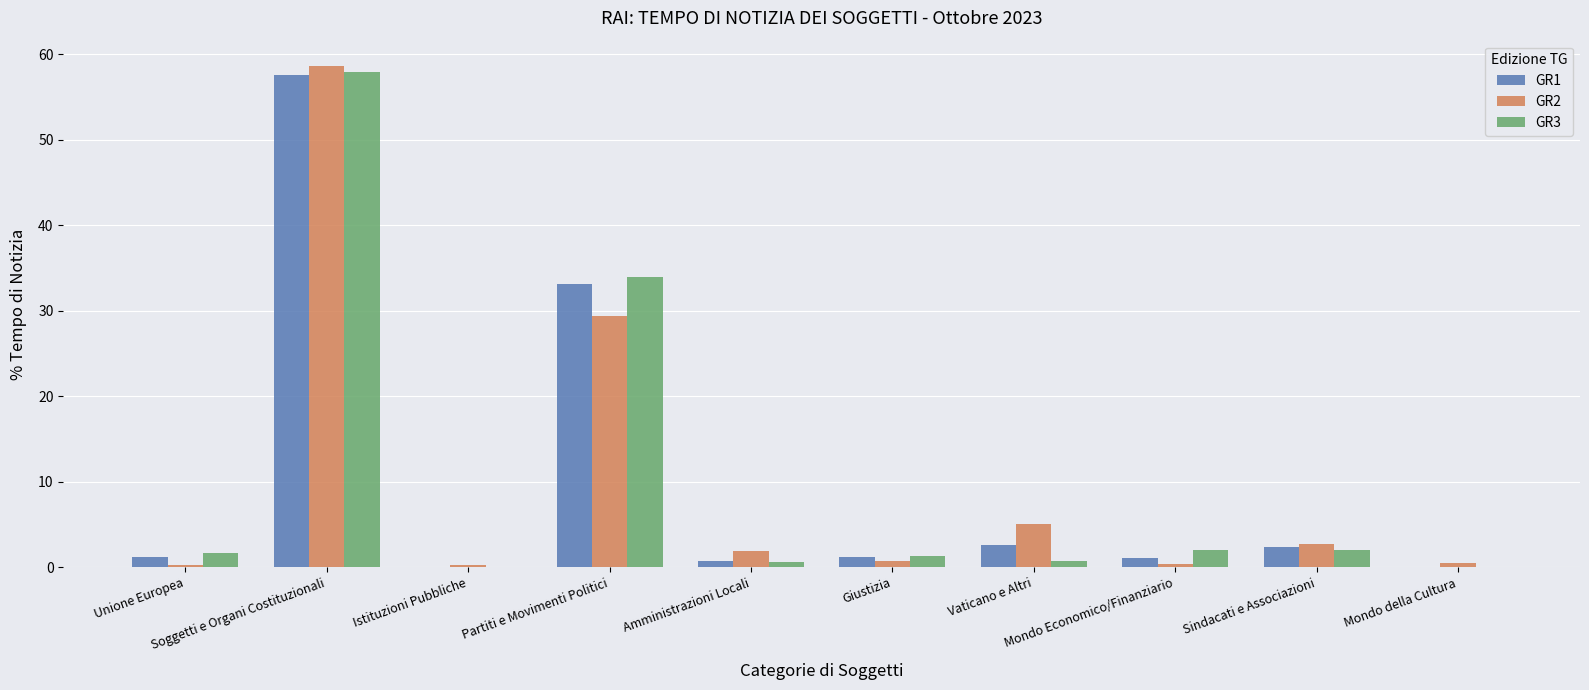

True or false: GR1 has a value of 1.2 at Giustizia.

True